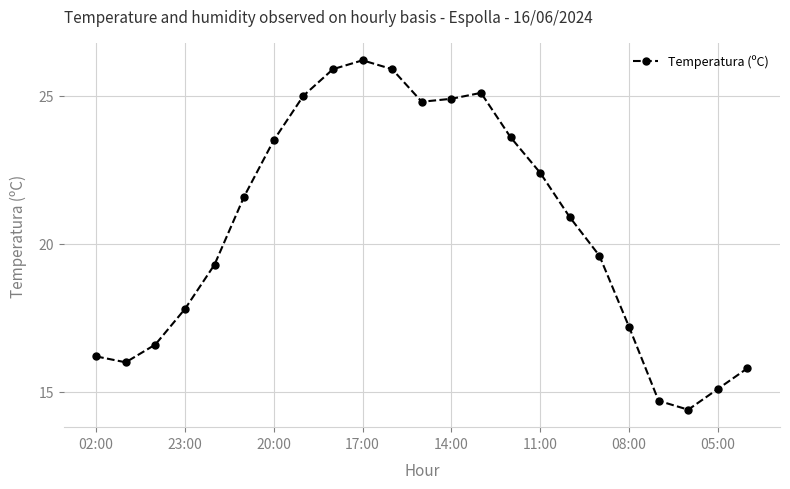

What is the sum of all values?

472.5